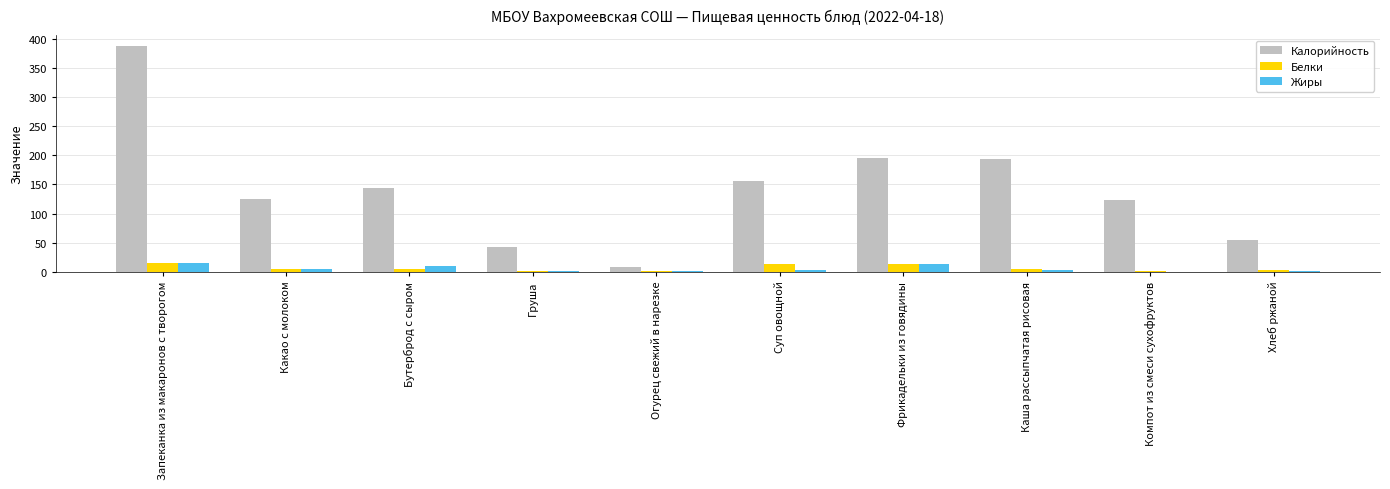

How many groups of bars are there?

10